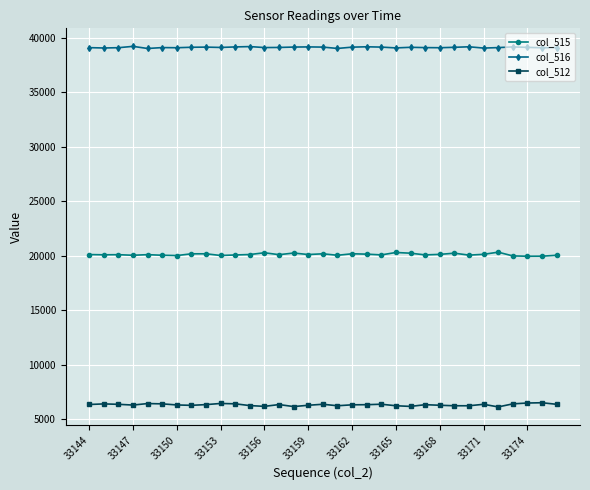

At how many categories does at least one series exceed 22146?

33